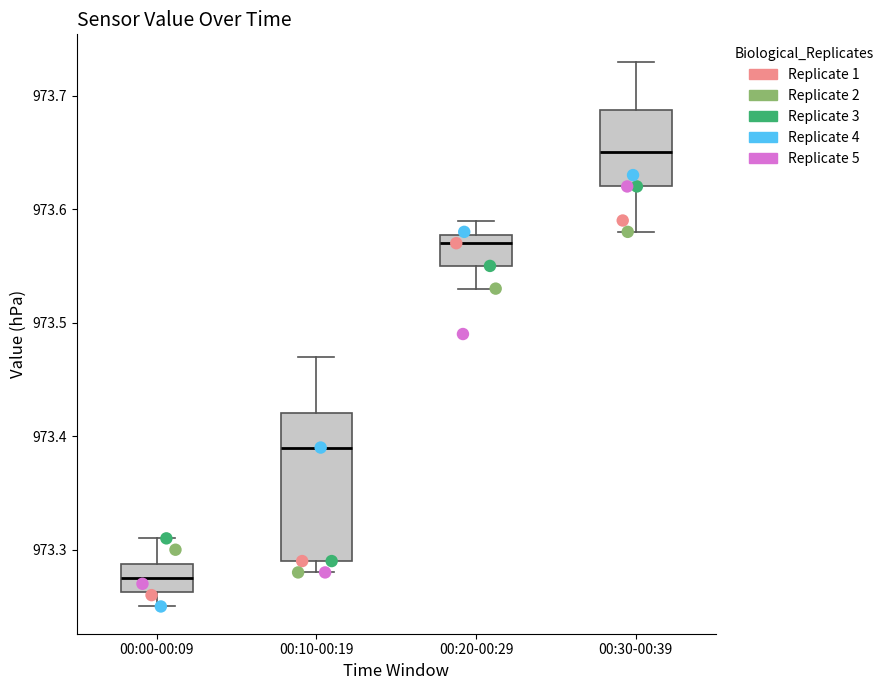

Which box has the highest median line?

00:30-00:39